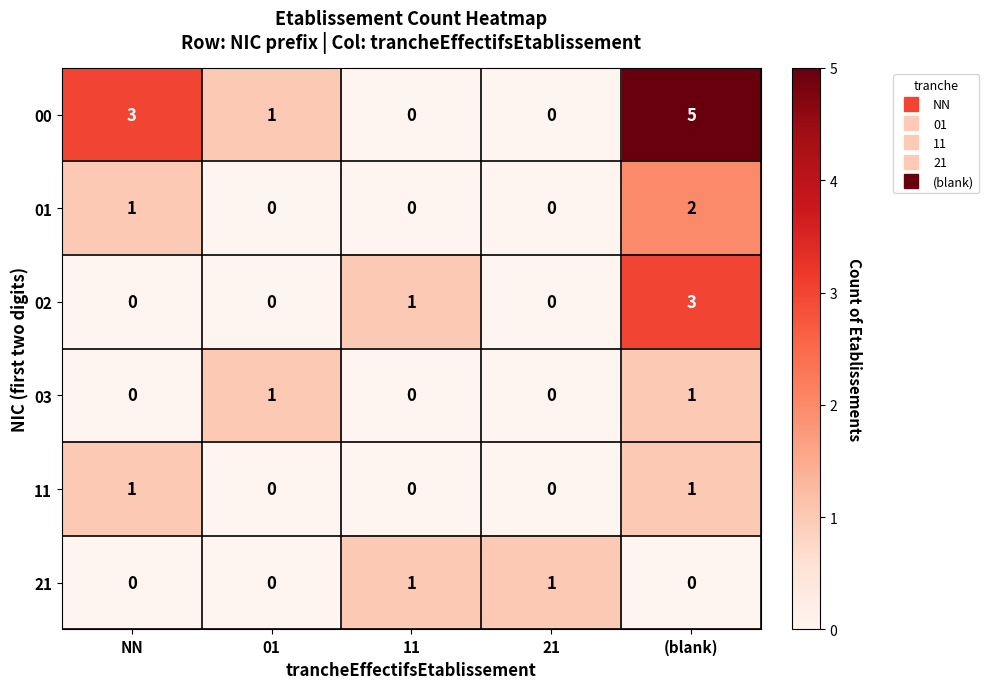

Is it true that 03 equals 0 at (blank)?

False